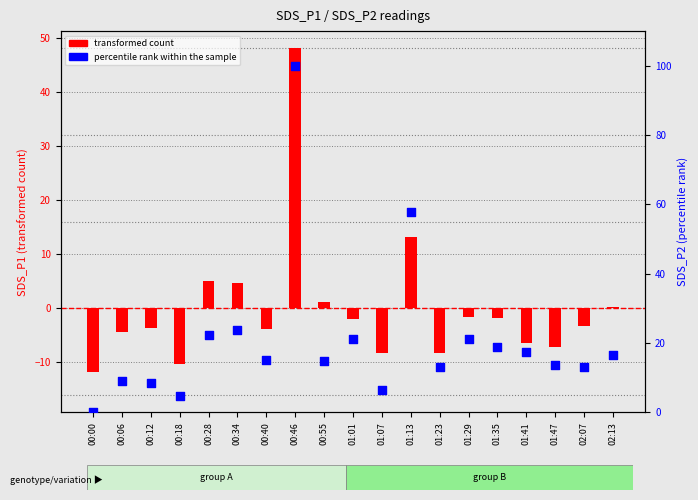

At how many categories does at least one series exceed 45?

2